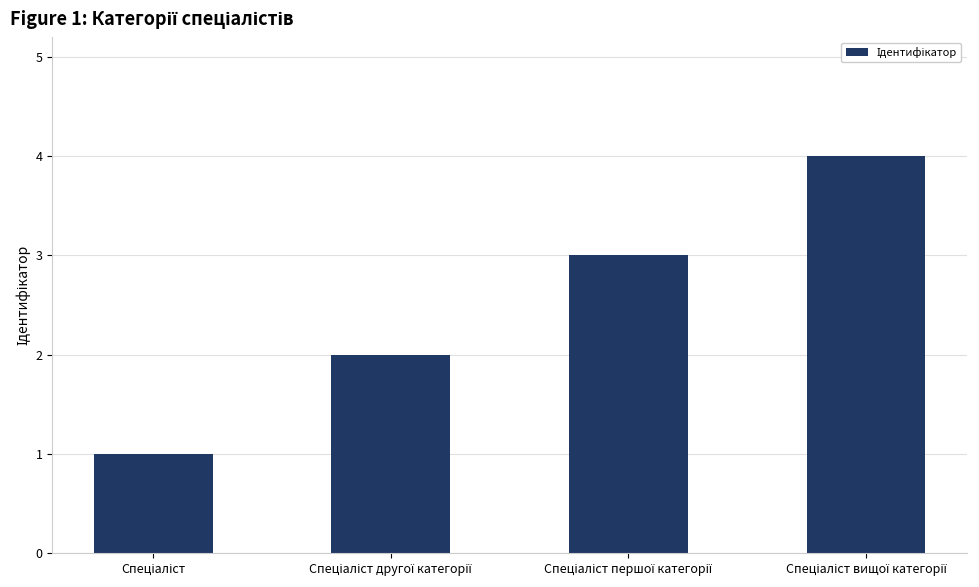

What is the maximum value shown in the chart?

4